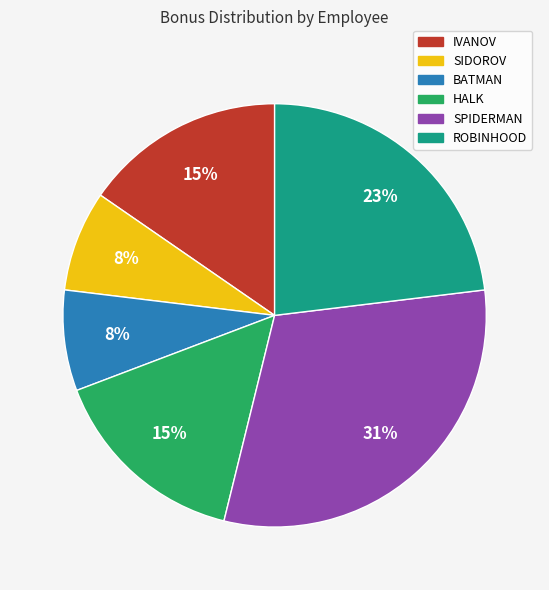

Is there any slice that represents more than half of the pie?

No